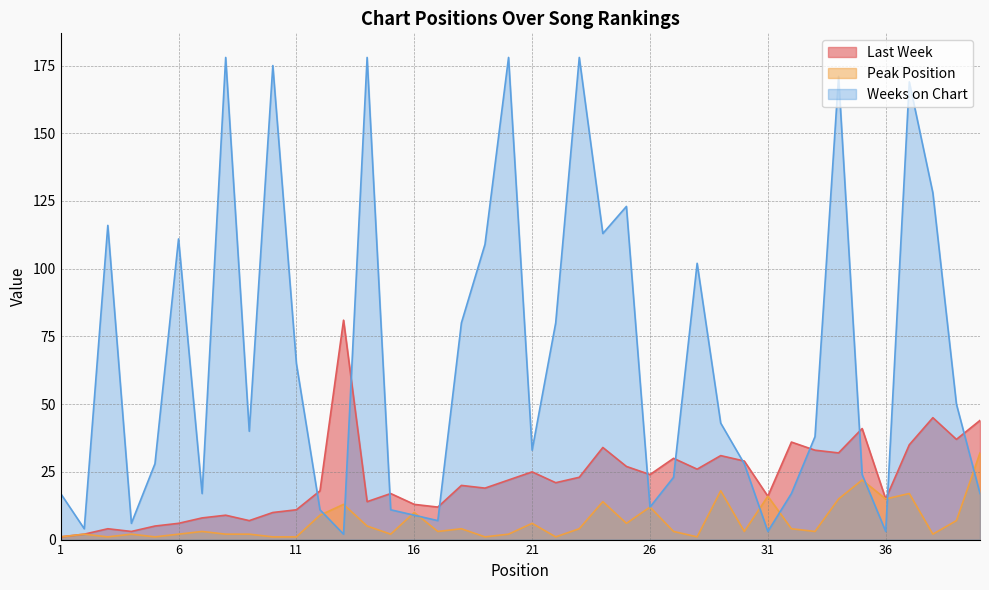

The value of Weeks on Chart at 29 is 69. True or false?

False